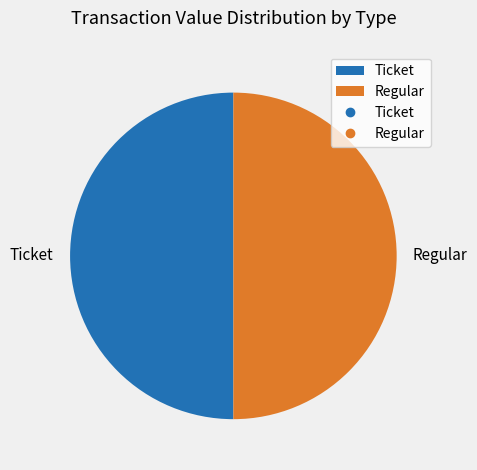

Combined, do Regular and Ticket account for over 50%?

Yes